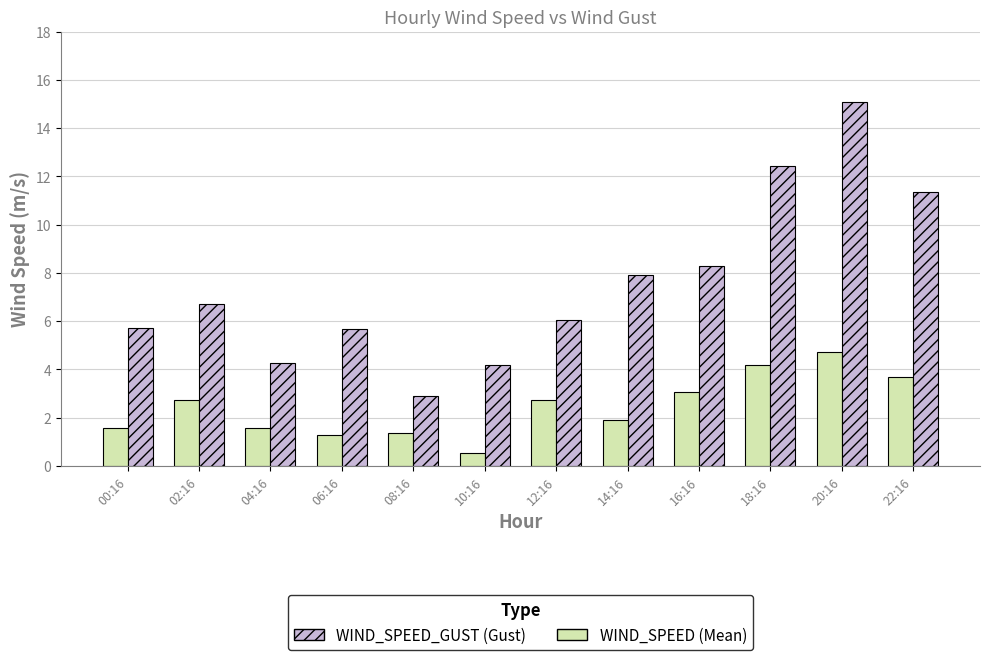

What is the total value across all series at 04:16?

5.8